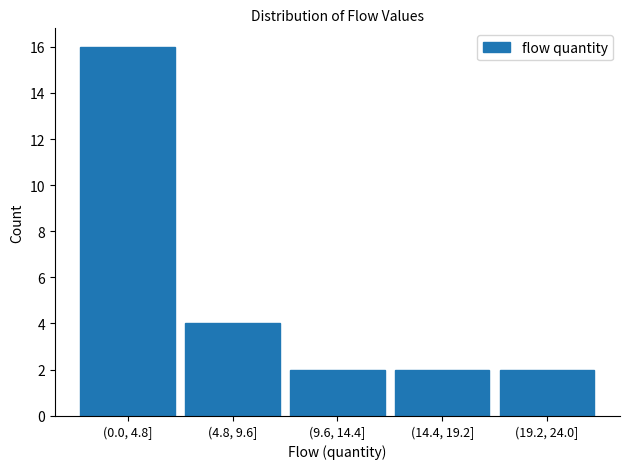

Reading left to right, list all the values displayed in this chart.

(0.0, 4.8]=16	(4.8, 9.6]=4	(9.6, 14.4]=2	(14.4, 19.2]=2	(19.2, 24.0]=2